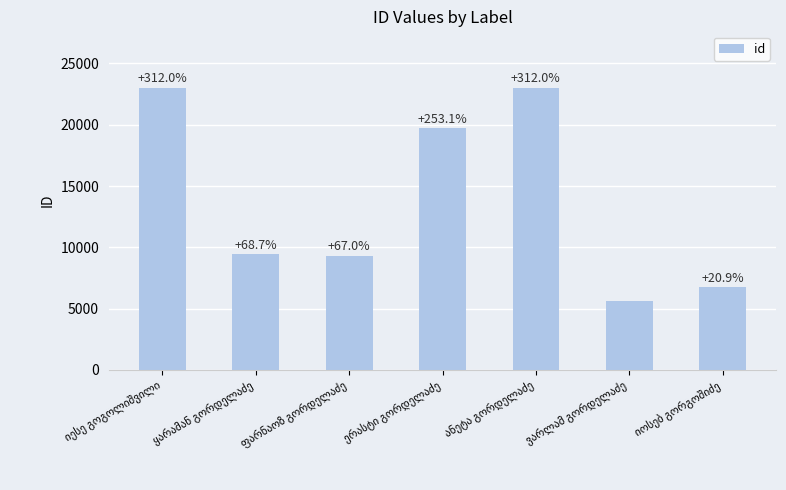

How many bars are there in total?

7